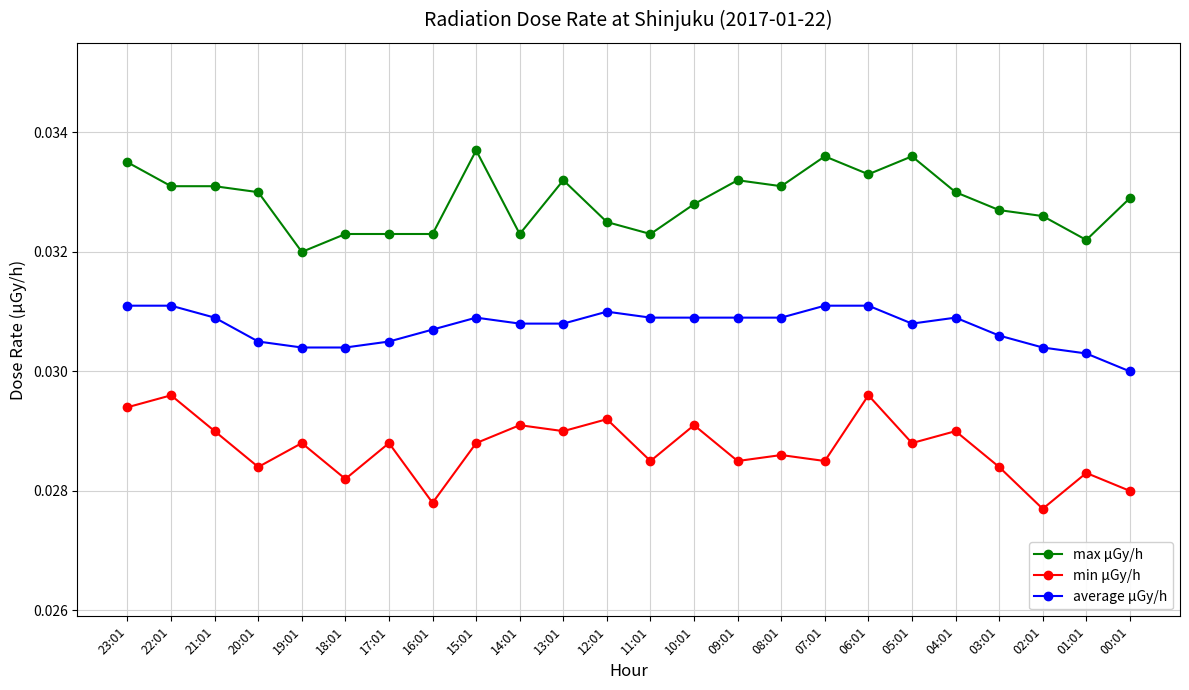

True or false: average μGy/h and min μGy/h cross at least once.

False